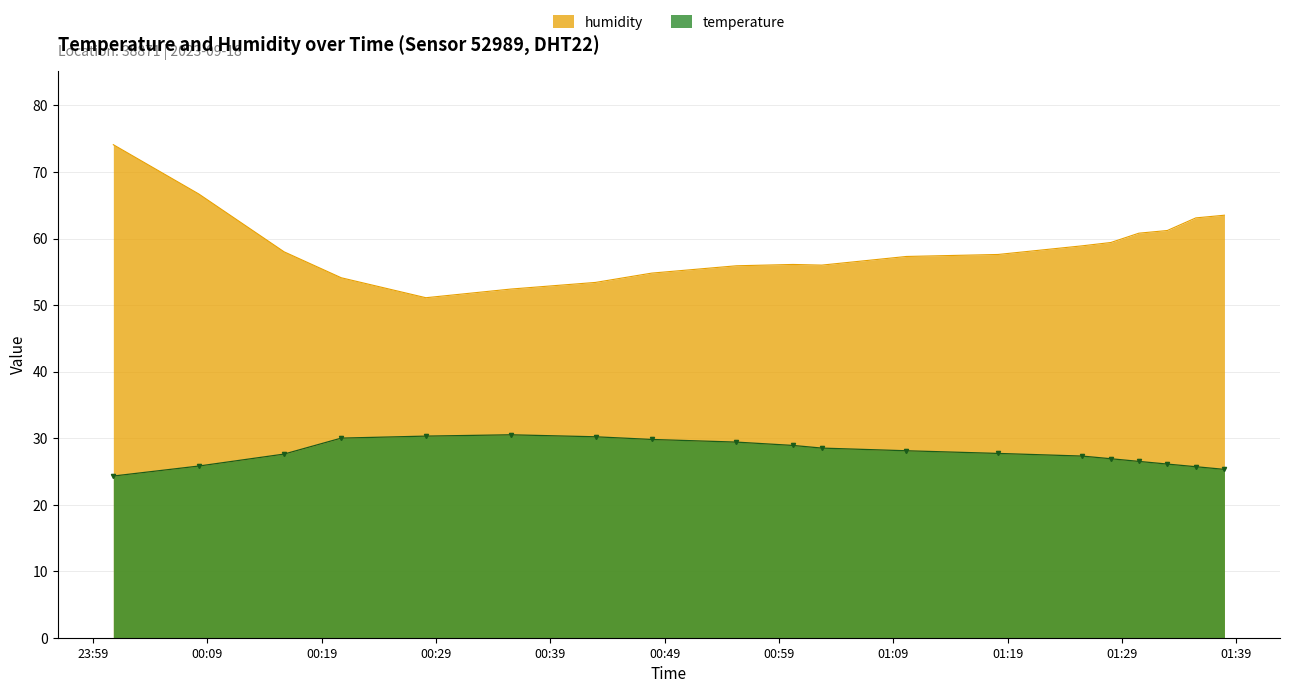

What is the maximum value shown in the chart?

74.1